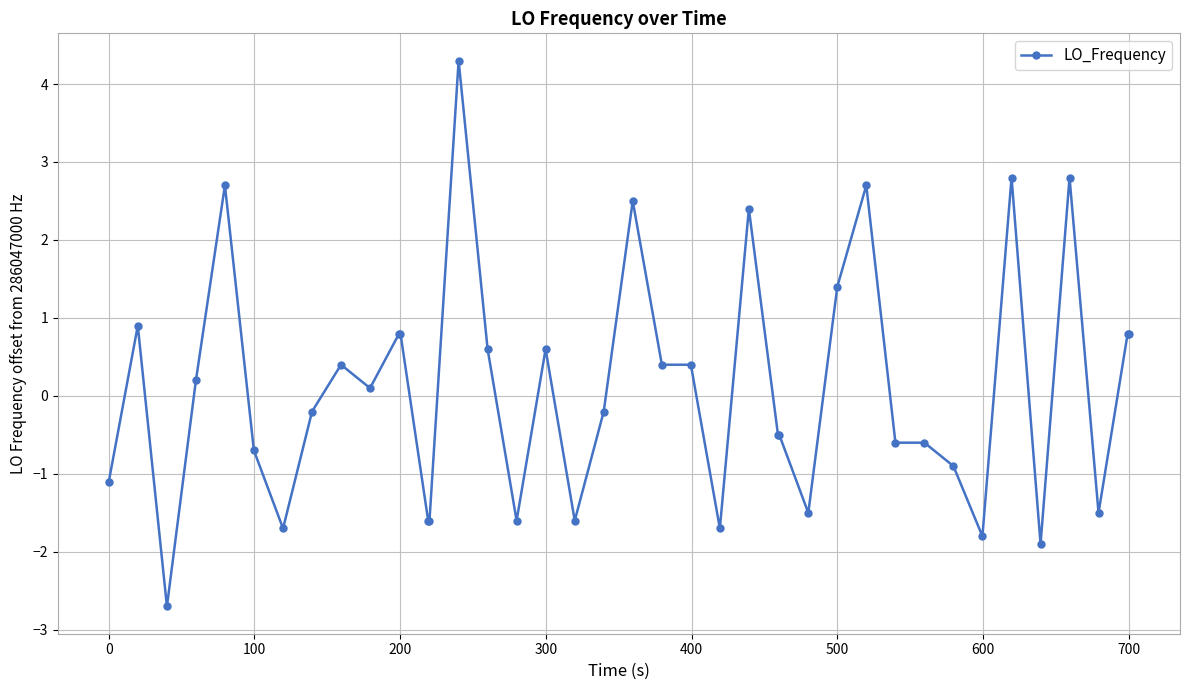

Count the number of values greater than 0.

20